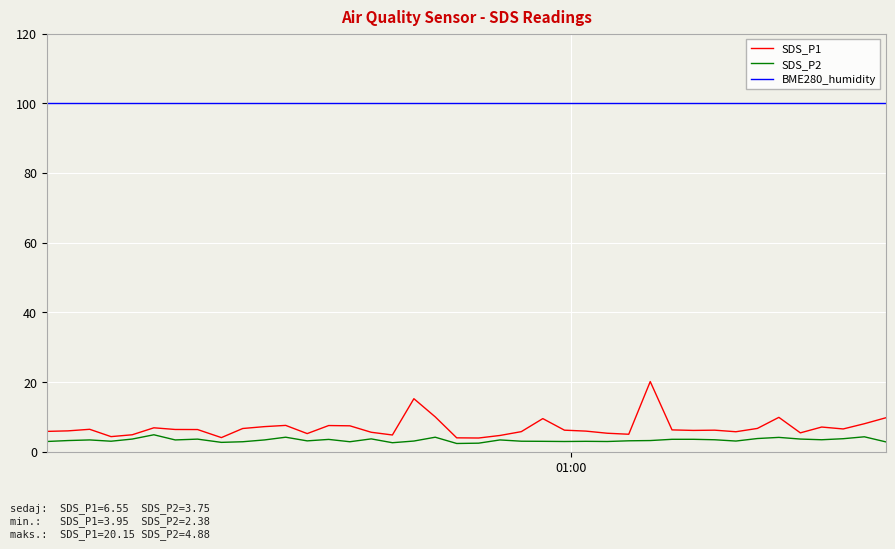

List the series in order of their peak value, lowest first.

SDS_P2, SDS_P1, BME280_humidity